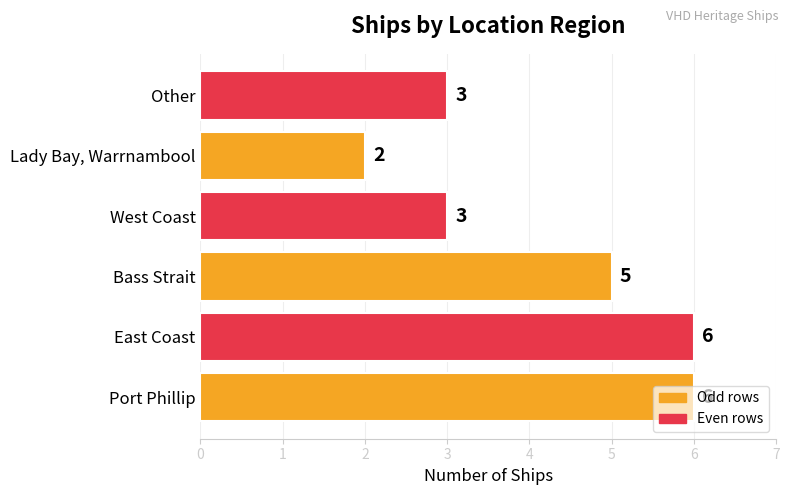

How many data points does each series have?

6